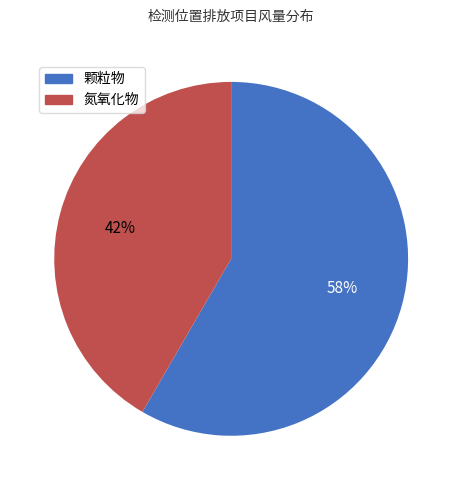

To the nearest percent, what is the average slice percentage?

50%